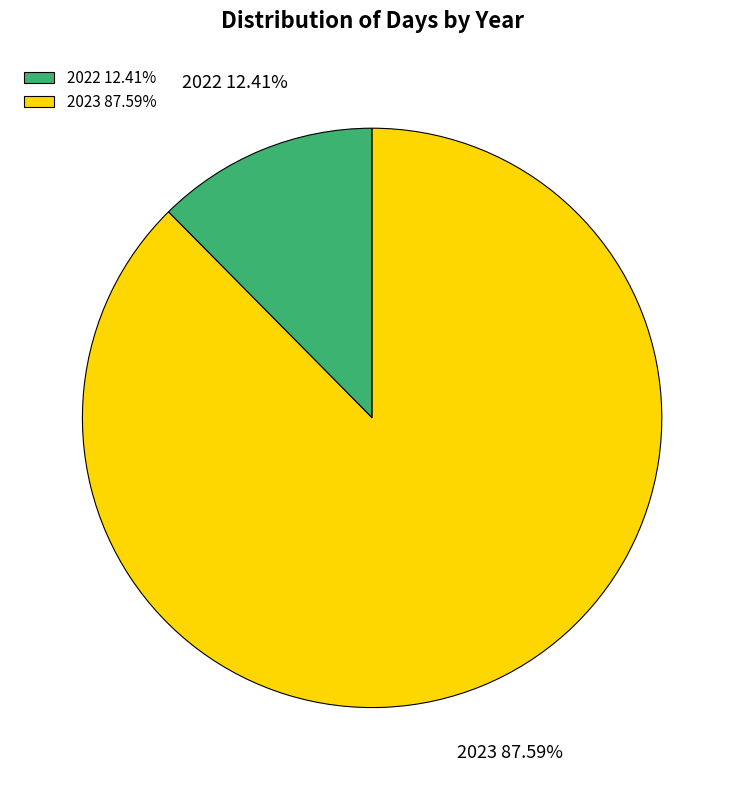

What percentage is the 2023 slice, to the nearest percent?

88%